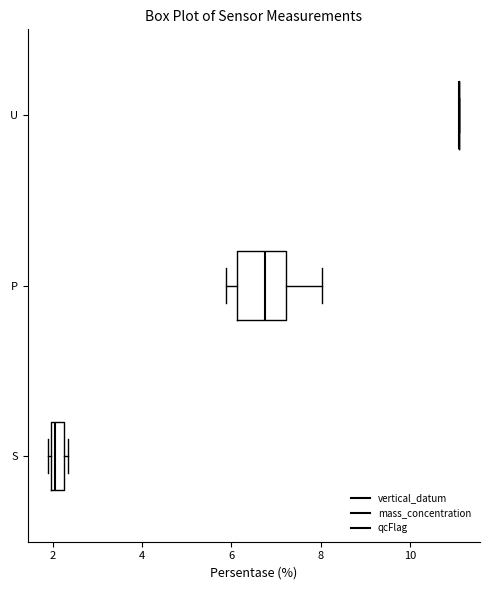

Comparing the boxes themselves (not the whiskers), which one is the widest?

P